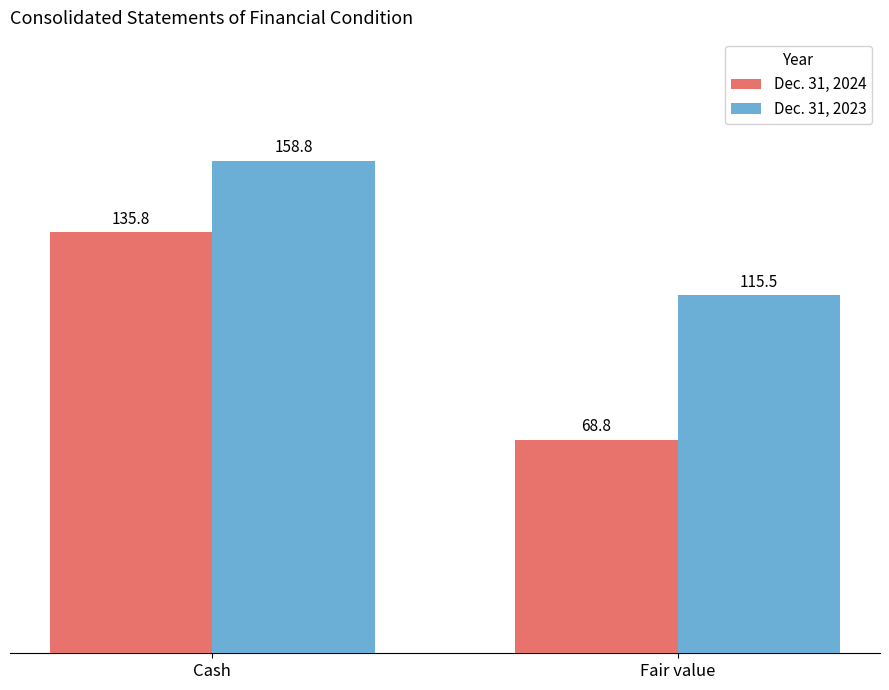

What is the spread (max minus min) of values at Fair value?

46.7